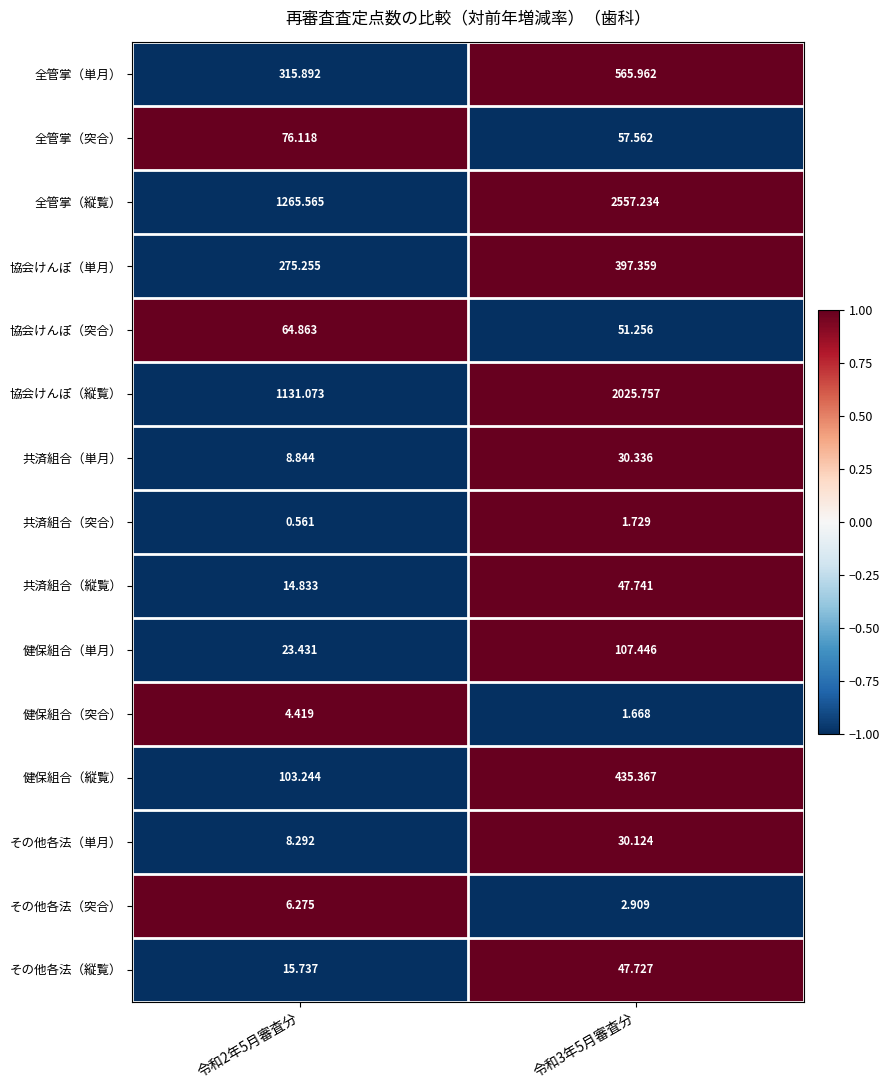

Which series has the largest total across all categories?

全管掌（縦覧）